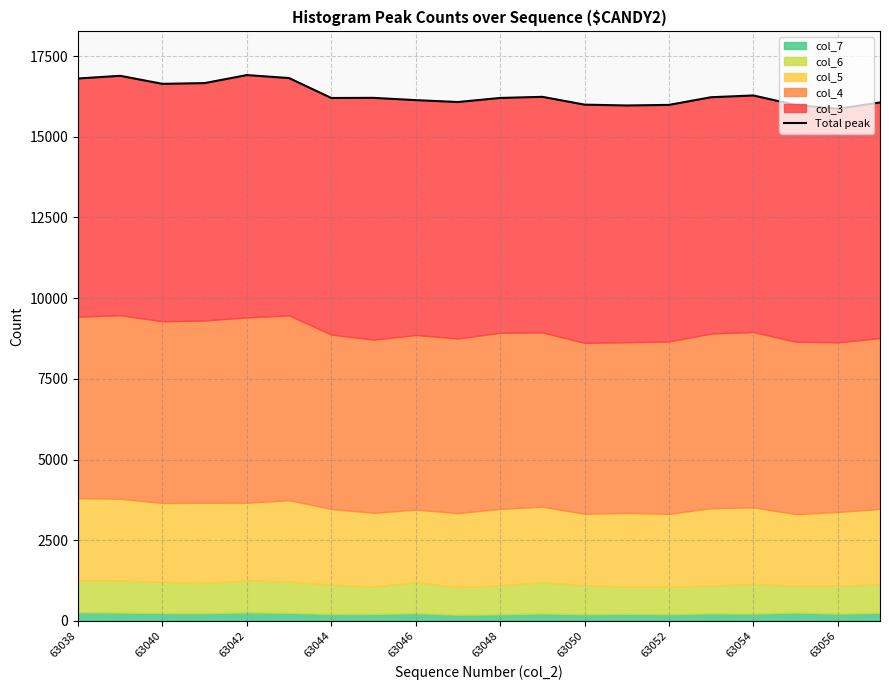

What is the sum of the values at 19 and 18?

31927